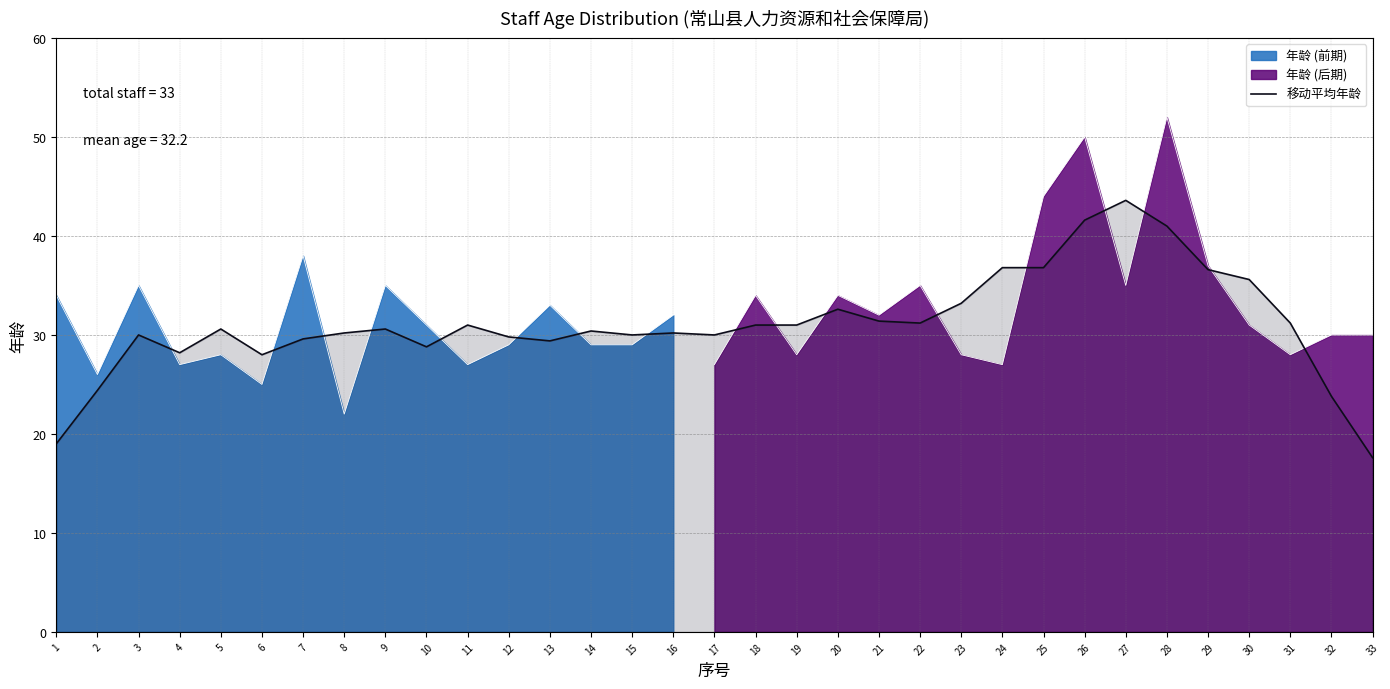

What is the change in value from 20 to 32?

-8.8